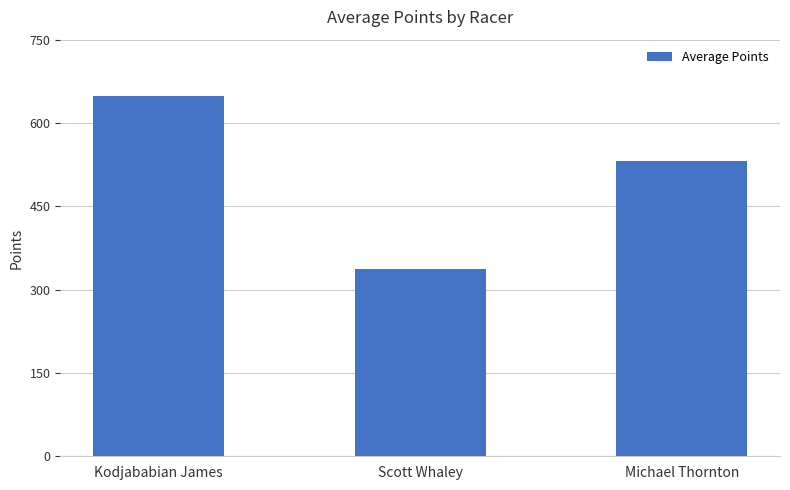

Is it true that the value at Michael Thornton is 531.4?

True